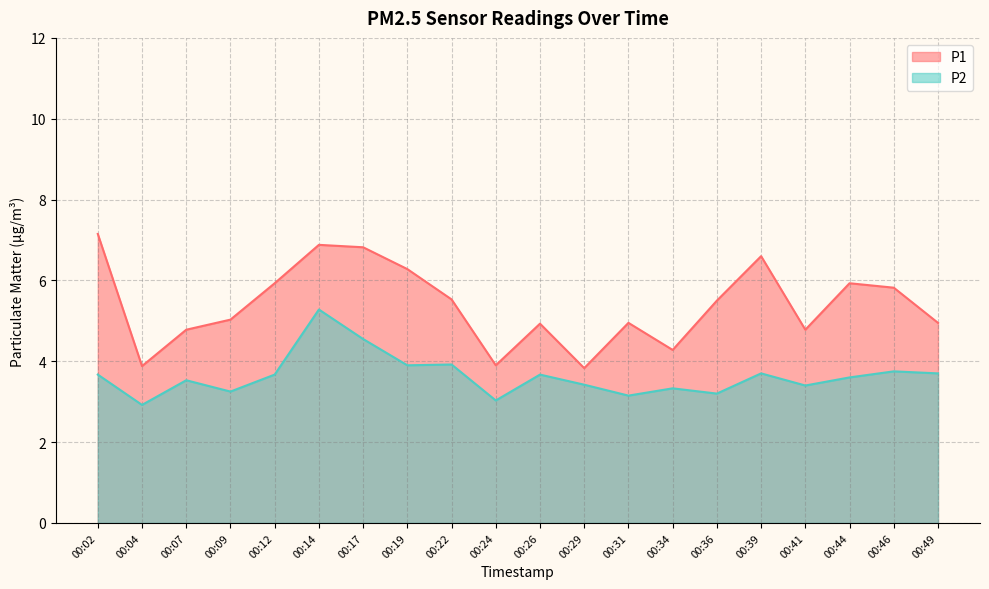

What are all the series names shown in the legend?

P1, P2